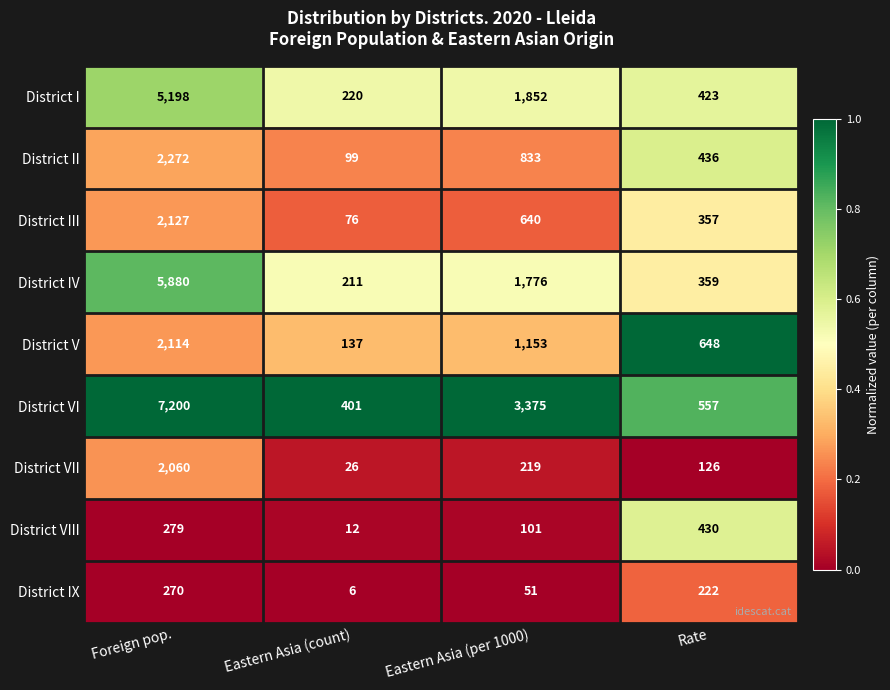

What is the difference between the highest and lowest values at Foreign pop.?

6930